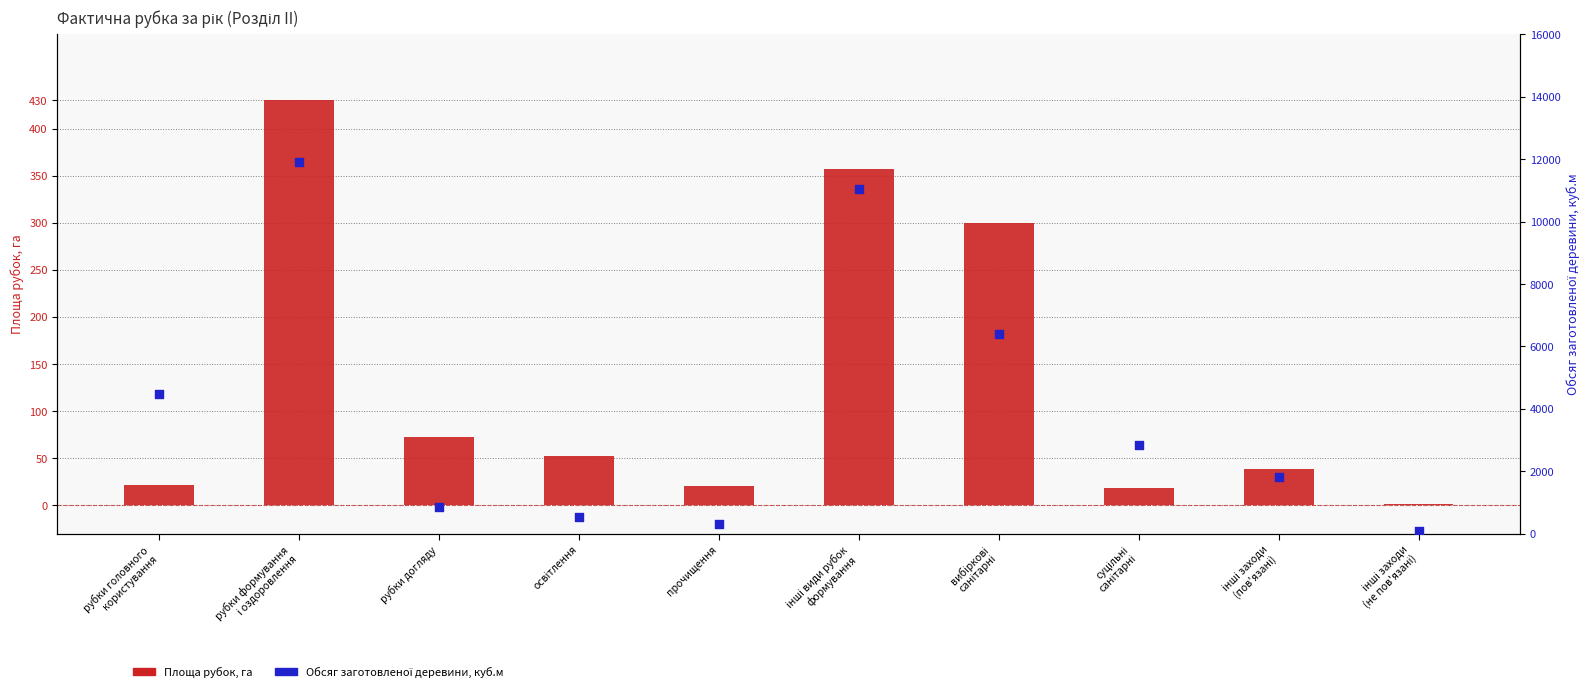

Which series has the widest spread of Y values?

Обсяг заготовленої деревини, куб.м